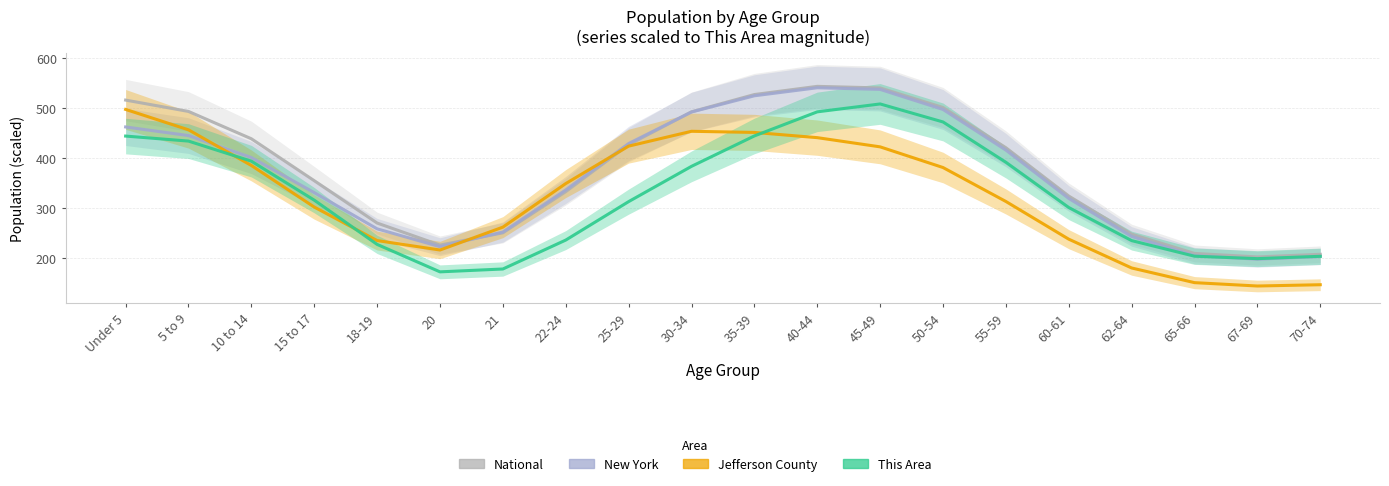

Is the value of This Area at 55-59 greater than the value of National at 55-59?

No